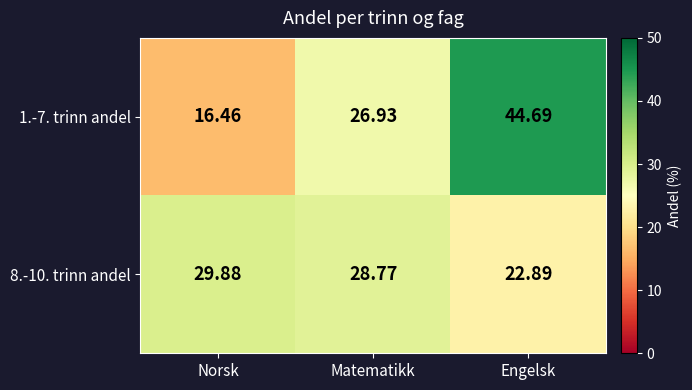

List the series in order of their overall mean, lowest first.

8.-10. trinn andel, 1.-7. trinn andel